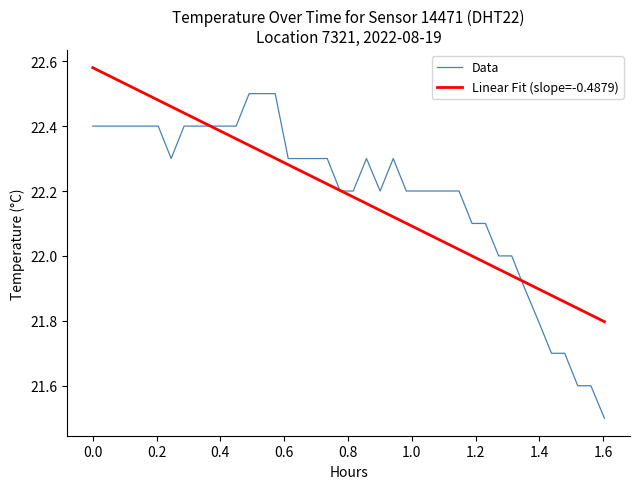

What are all the series names shown in the legend?

Data, Linear Fit (slope=-0.4879)